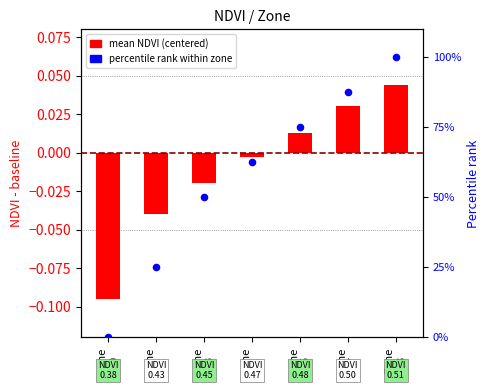

What are all the series names shown in the legend?

mean NDVI (centered), percentile rank within zone